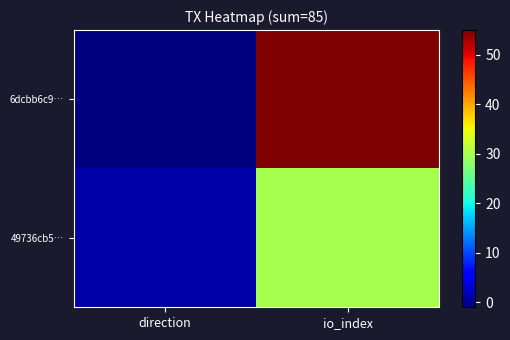

At which category does the chart reach its peak across all series?

io_index